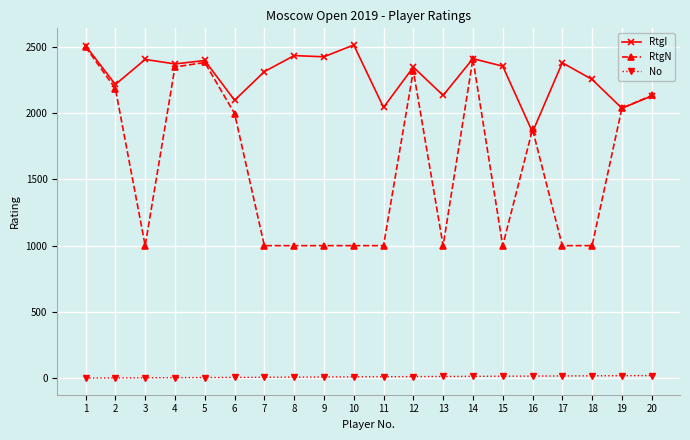

True or false: No and RtgN cross at least once.

False